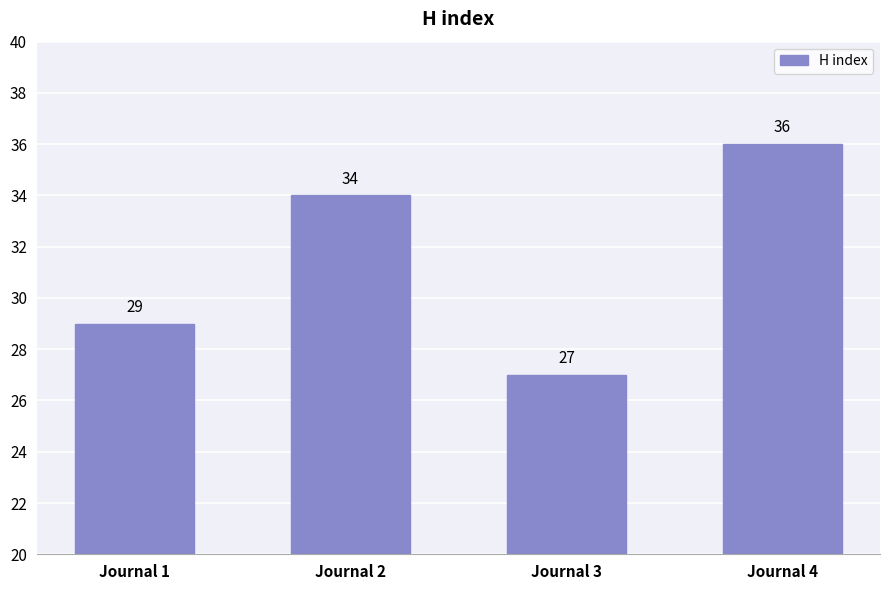

What is the difference between the values at Journal 3 and Journal 1?

2